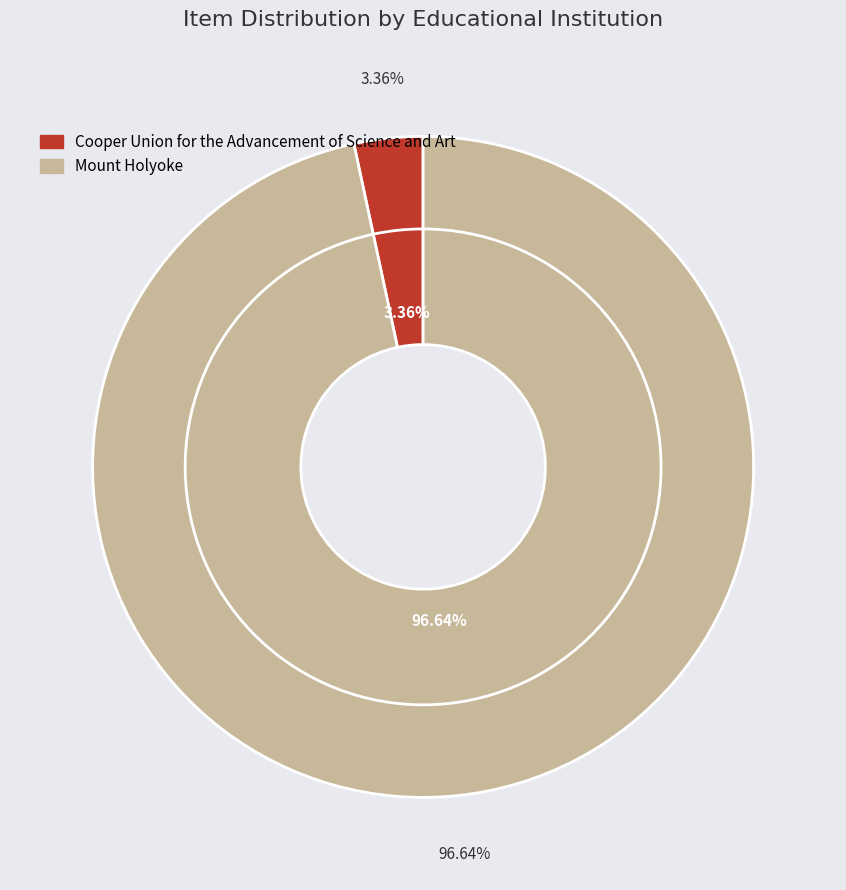

Do Cooper Union for the Advancement of Science and Art and Mount Holyoke together represent more than half of the pie?

Yes